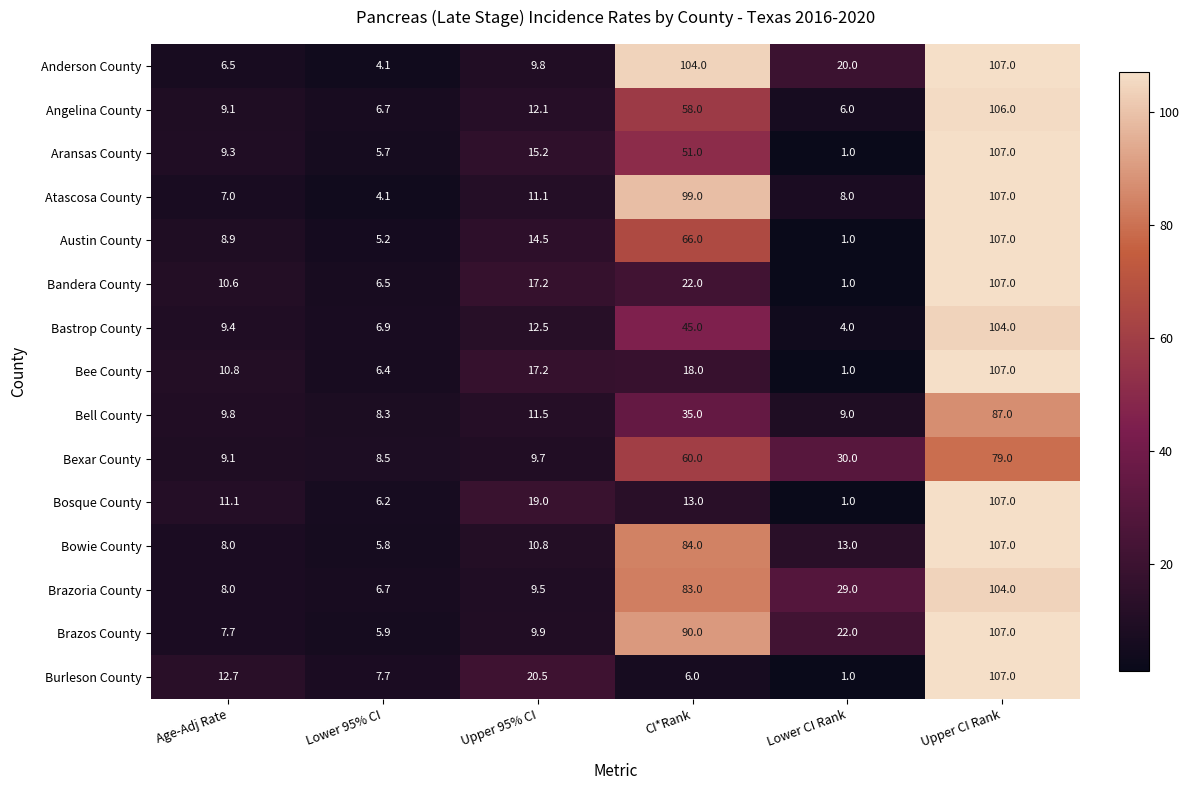

Is it true that Bowie County equals 5.8 at Lower 95% CI?

True